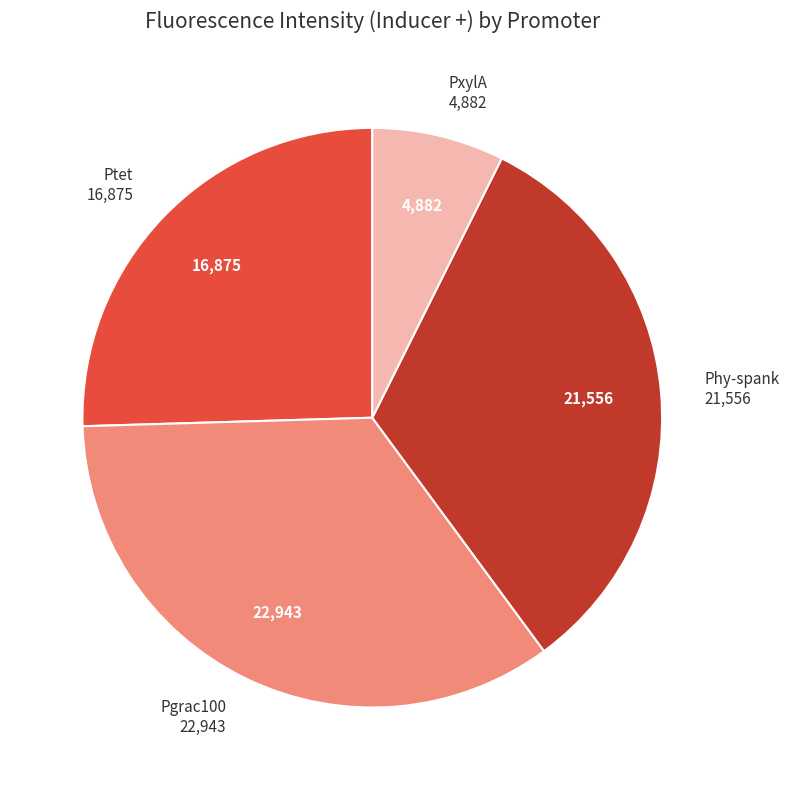

The Pgrac100 slice represents 21% of the pie. True or false?

False